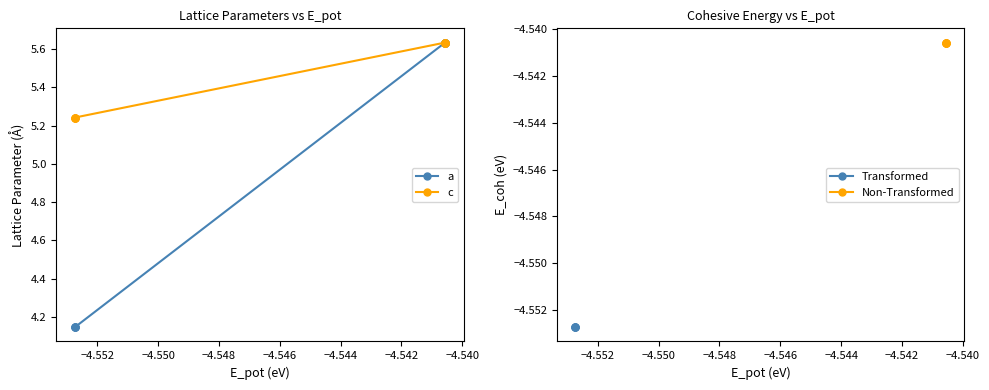

Which series has the widest spread of values?

a